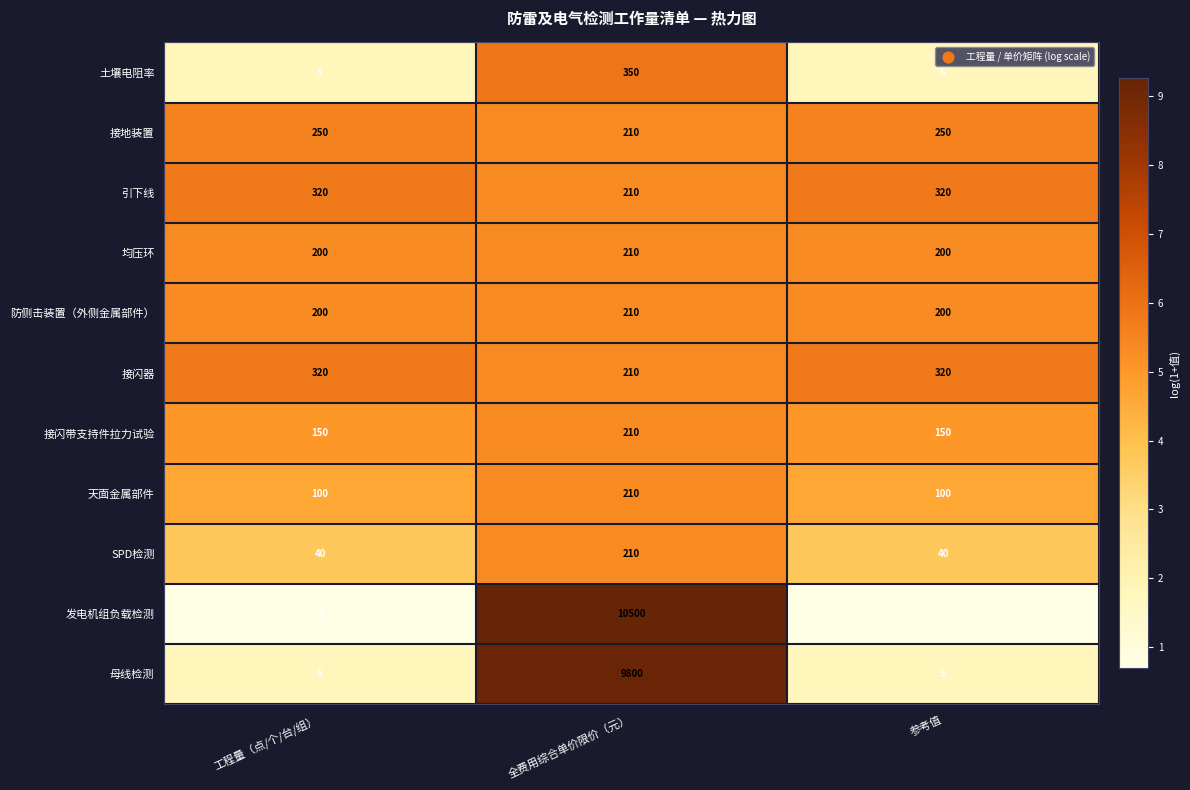

At how many categories does at least one series exceed 8?

3